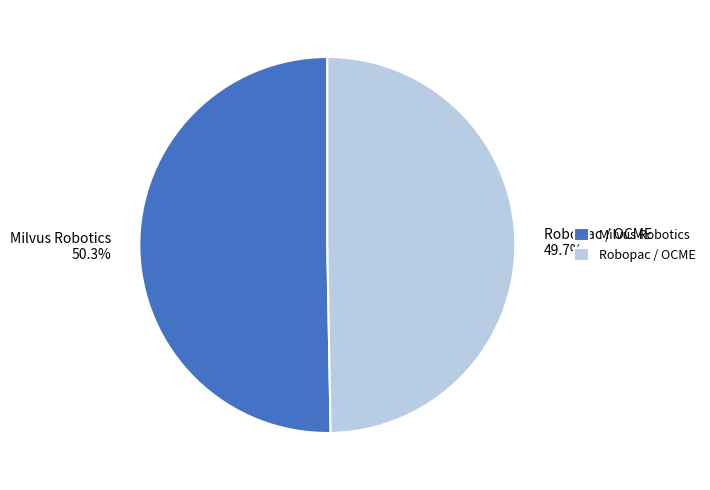

How many slices are in this pie chart?

2